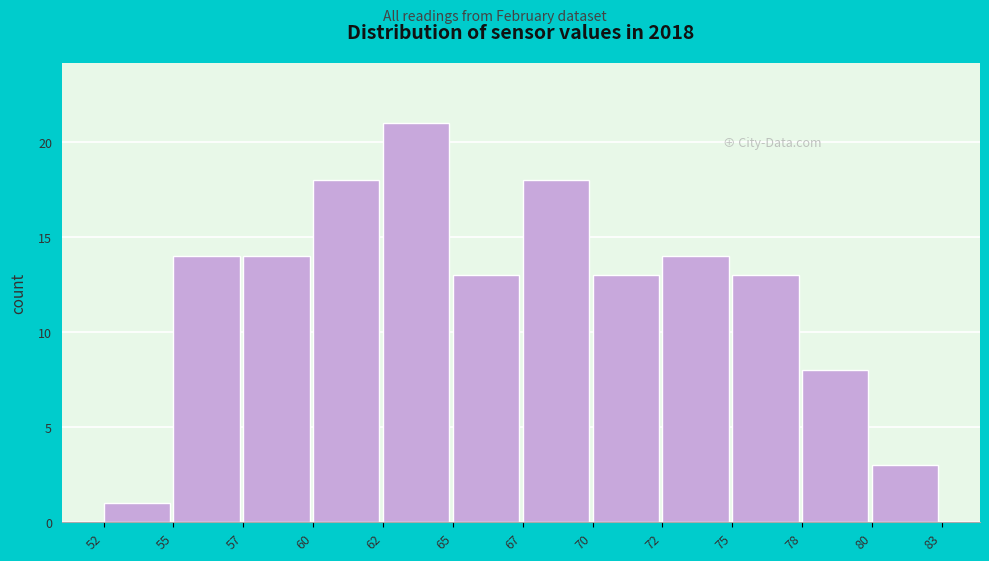

Reading left to right, what are all the values shown in this chart?

1	14	14	18	21	13	18	13	14	13	8	3